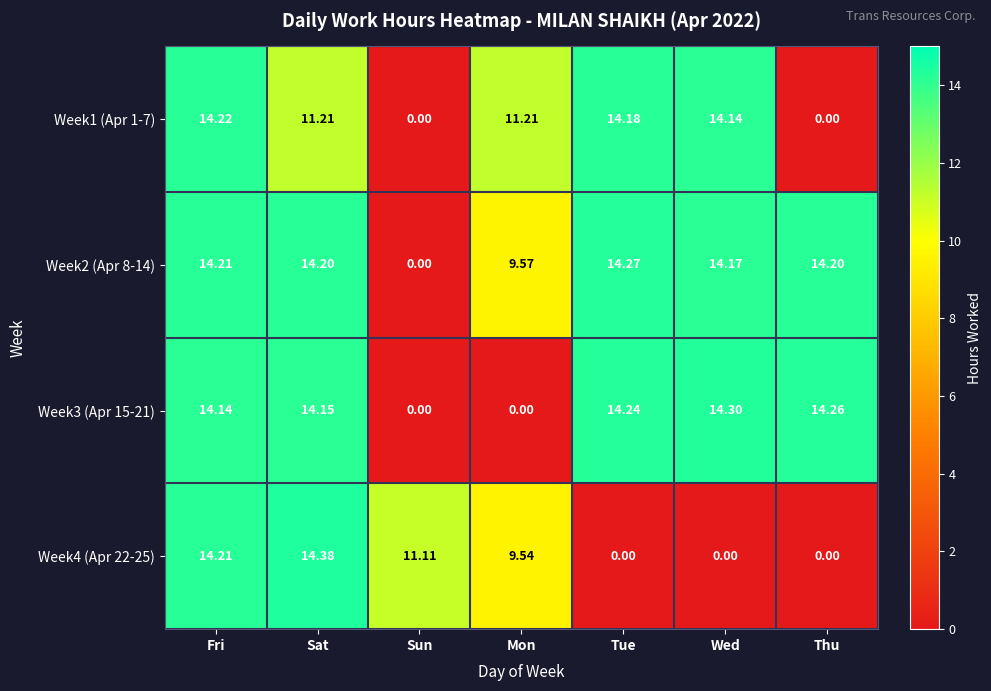

Is the value of Week2 (Apr 8-14) at Tue greater than the value of Week3 (Apr 15-21) at Thu?

Yes